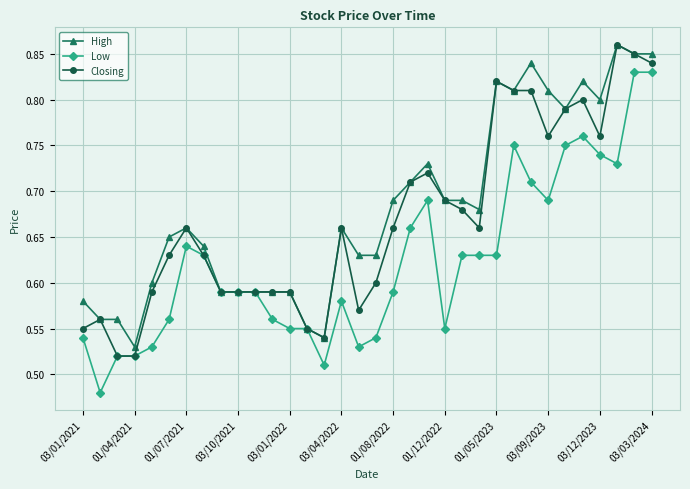

Does the chart display data point markers on the line(s)?

Yes